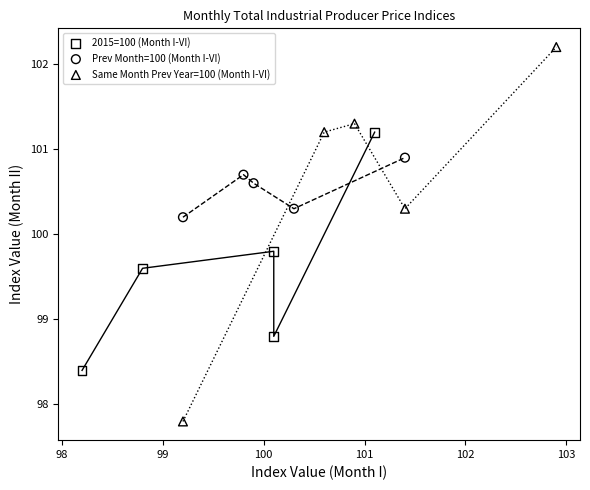

What are all the series names shown in the legend?

2015=100 (Month I-VI), Prev Month=100 (Month I-VI), Same Month Prev Year=100 (Month I-VI)